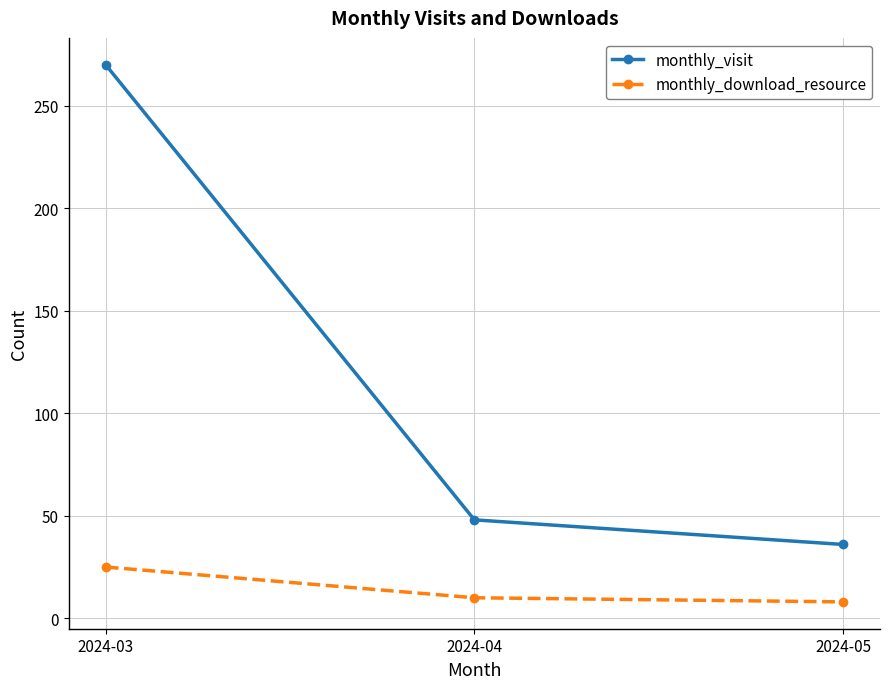

The value of monthly_download_resource at 2024-05 is 8. True or false?

True